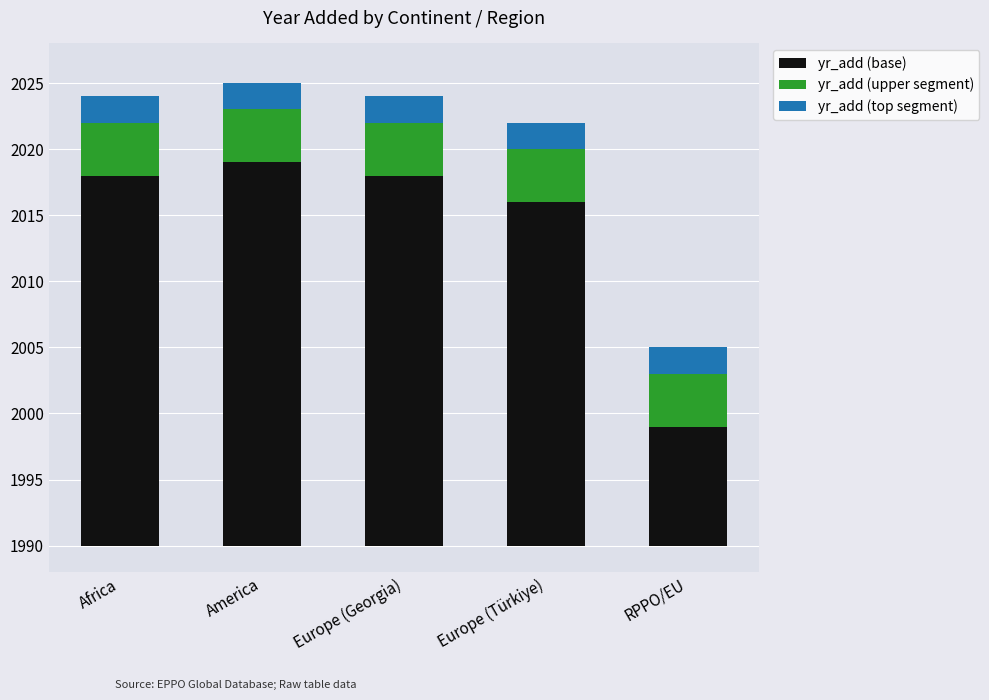

The yr_add (top segment) series shows 2 at Africa. True or false?

True